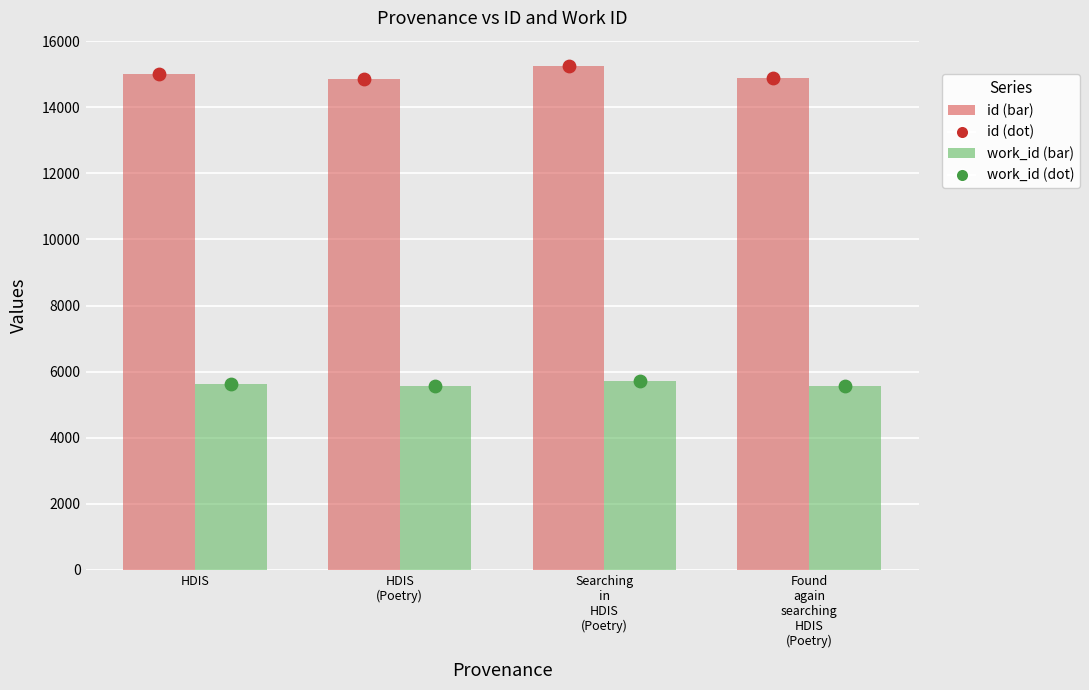

Which series has the widest spread of Y values?

id